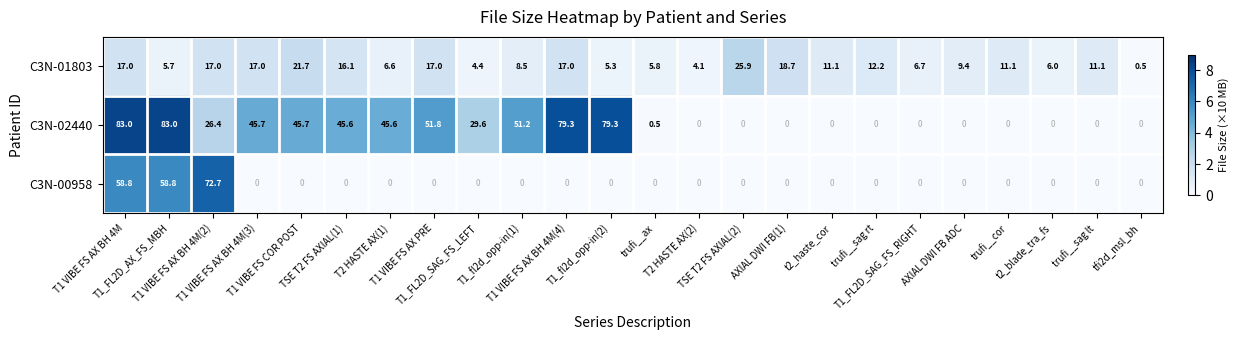

What is the sum of all C3N-01803 values?

275.9